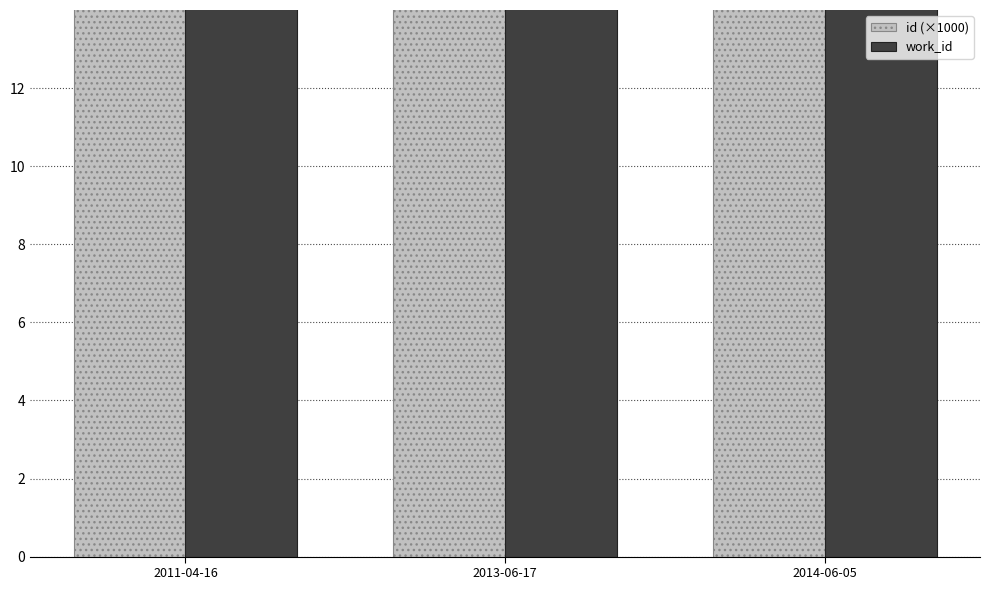

At which category is the sum across all series the highest?

2014-06-05